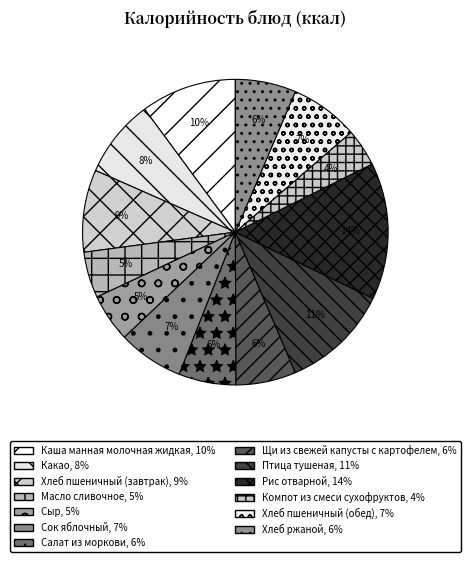

What is the ratio of the value at Салат из моркови to the value at Хлеб пшеничный (завтрак)?

0.7